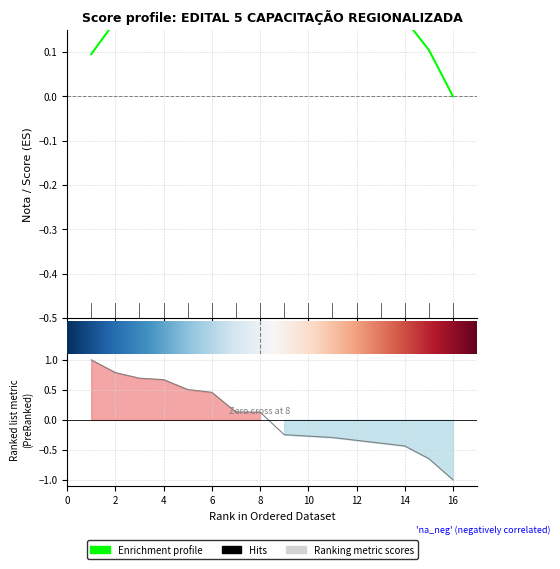

At which label is the value closest to 0?

7º